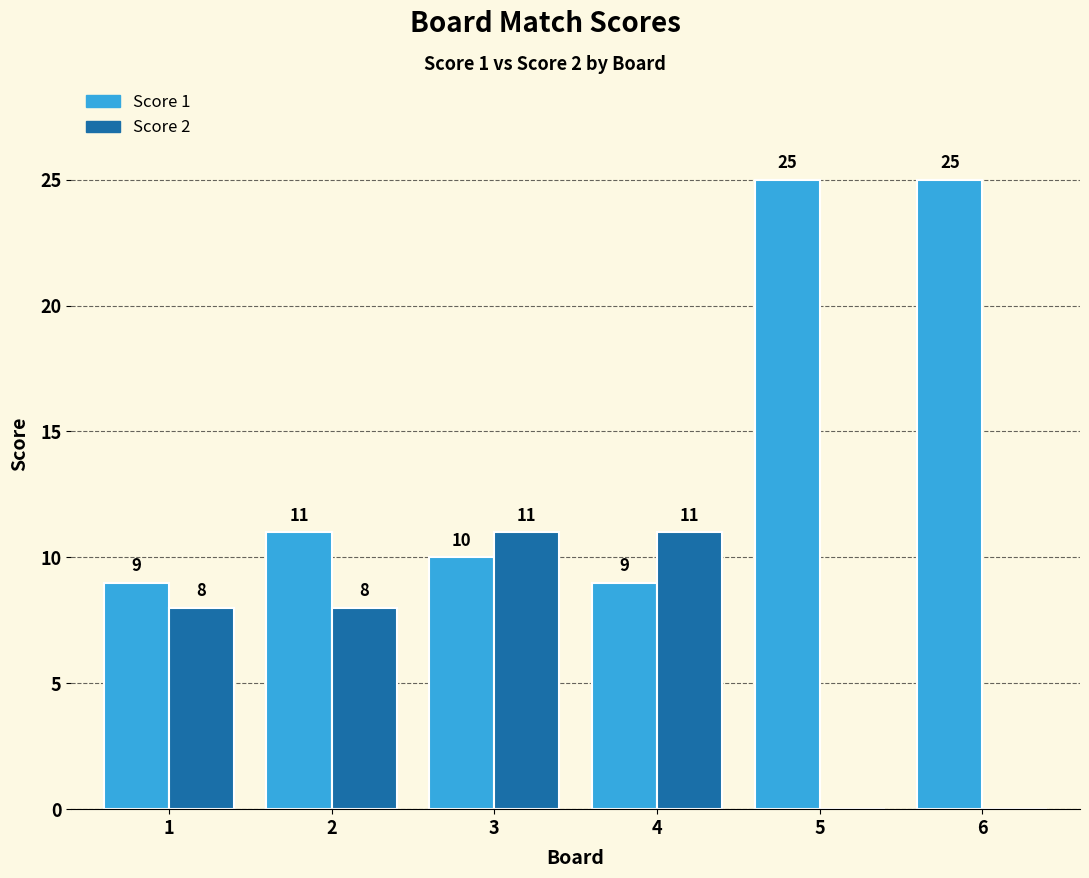

What is the sum of all Score 1 values?

89